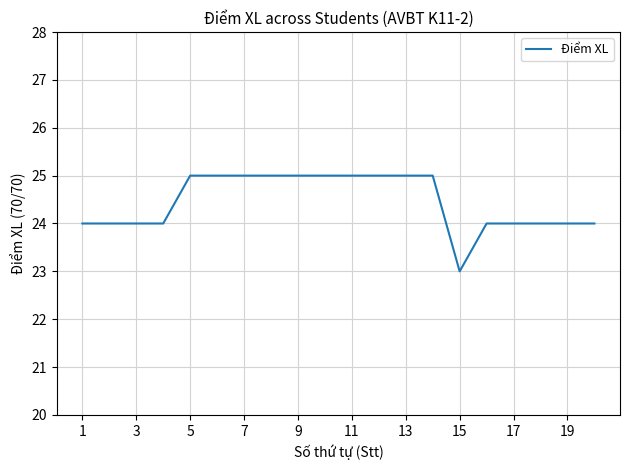

What is the maximum value shown in the chart?

25